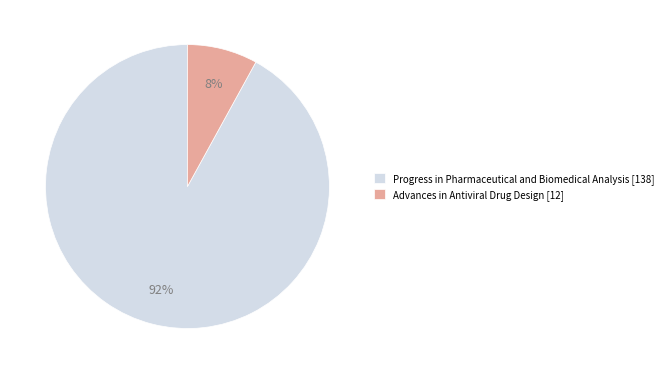

To the nearest percent, what percentage of the pie is Advances in Antiviral Drug Design [12]?

8%